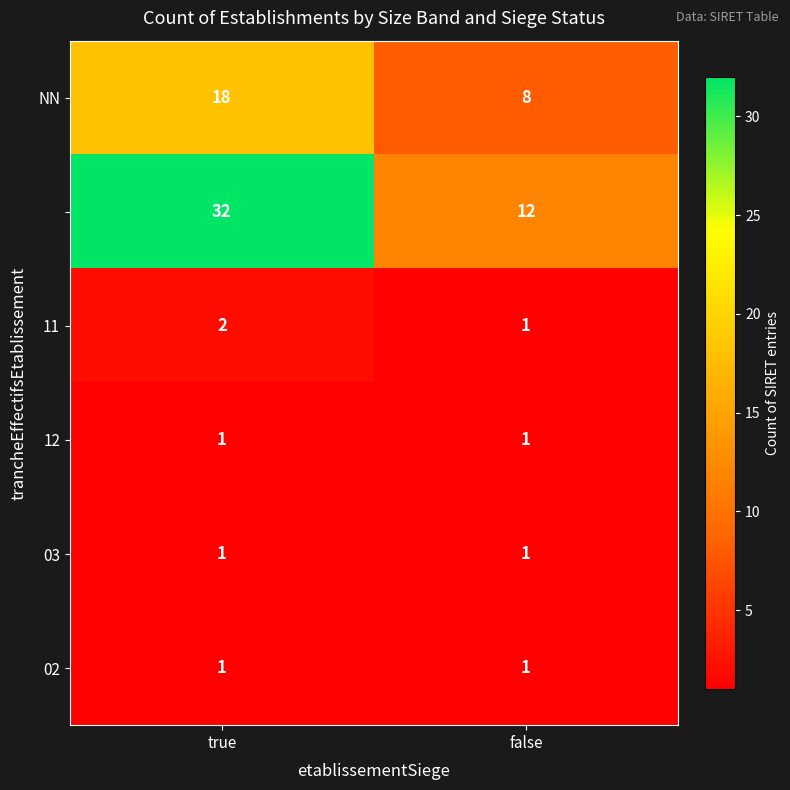

At which category is the sum across all series the highest?

true